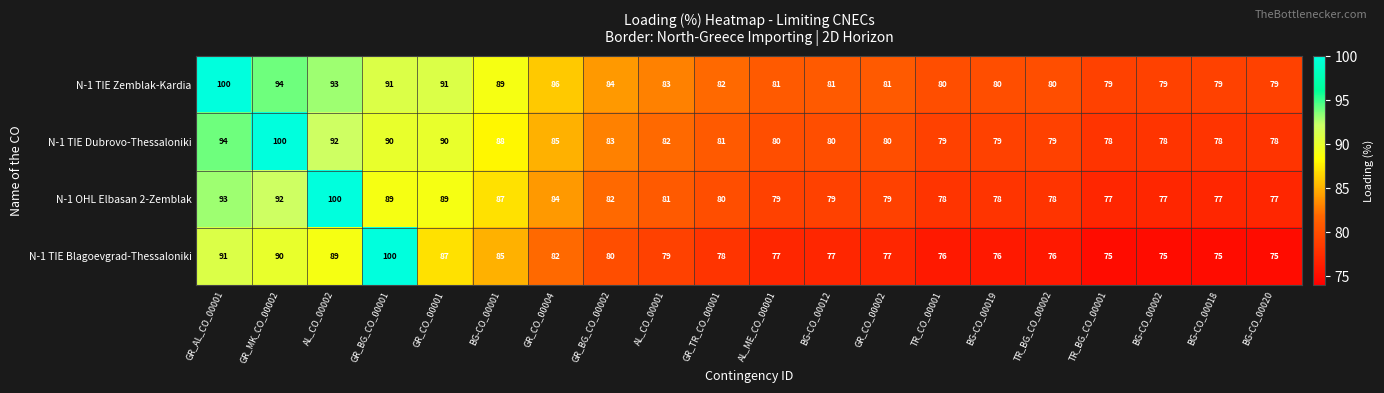

What is the difference between the highest and lowest values at AL_CO_00001?

4